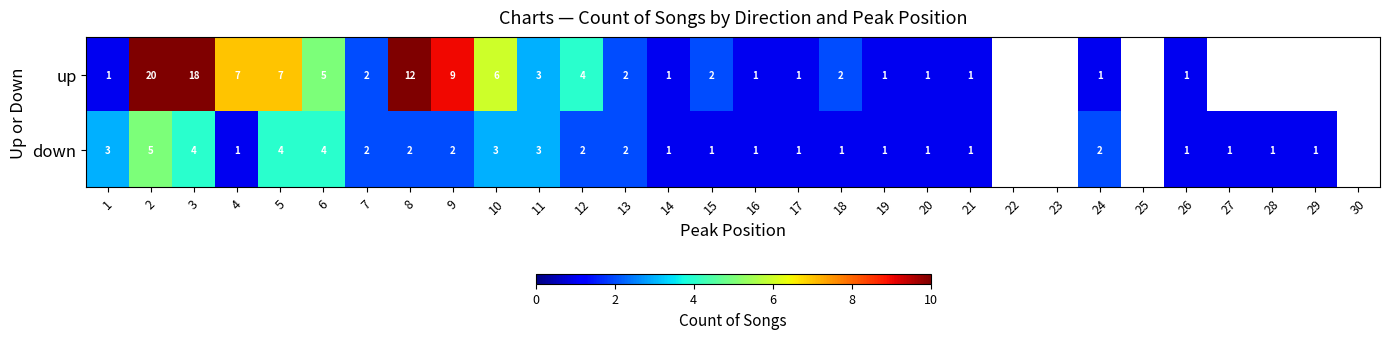

Which series changed the most between 4 and 10?

down